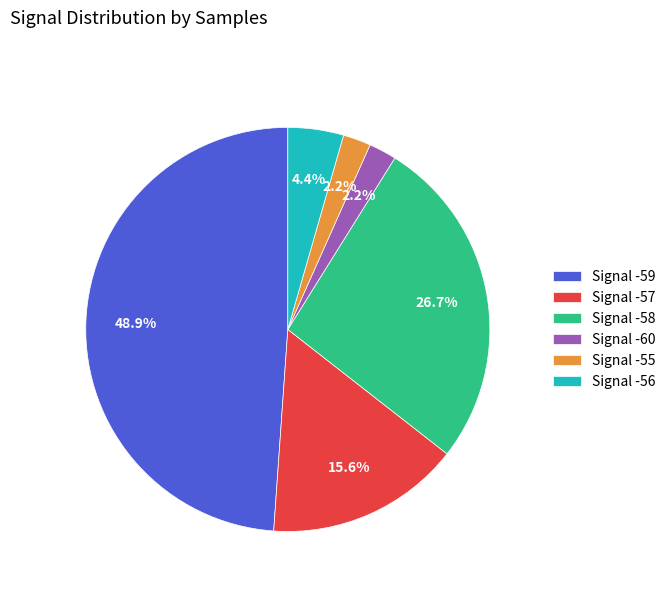

Between Signal -55 and Signal -58, which is larger?

Signal -58